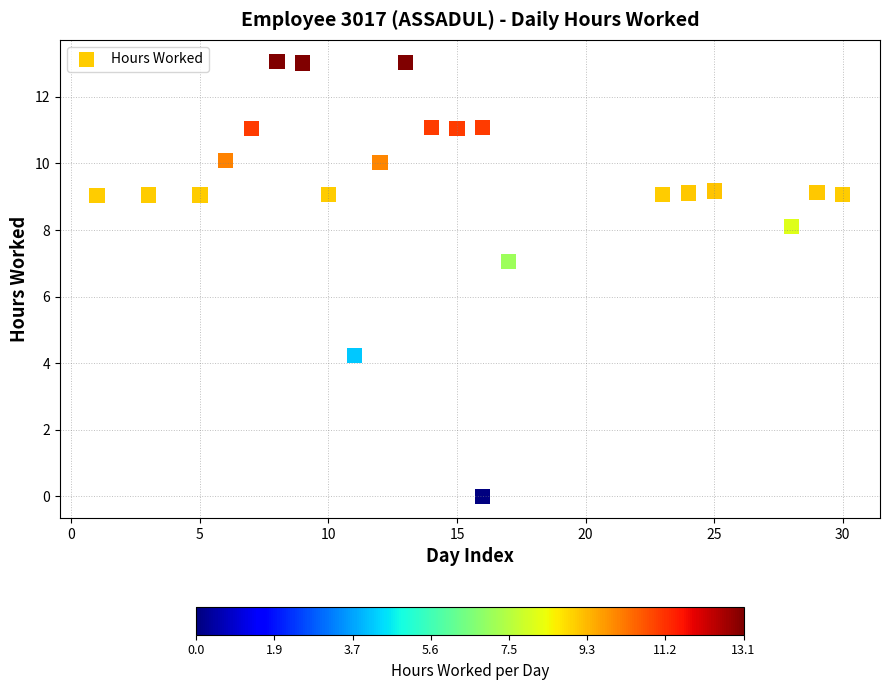

What Y value in the scatter plot is closest to 6?

7.1